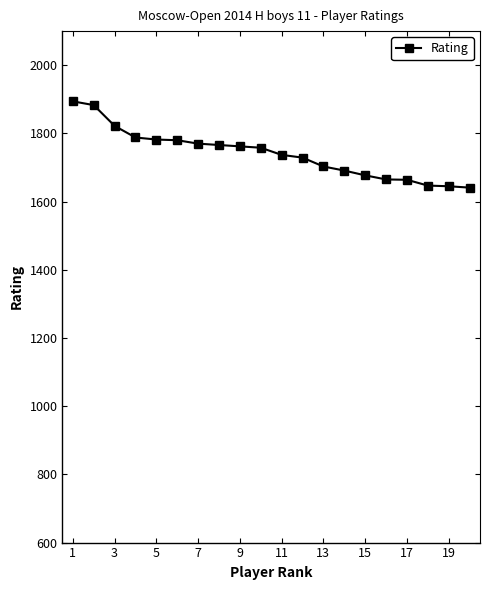

What is the value of the 9th point from the left?

1762